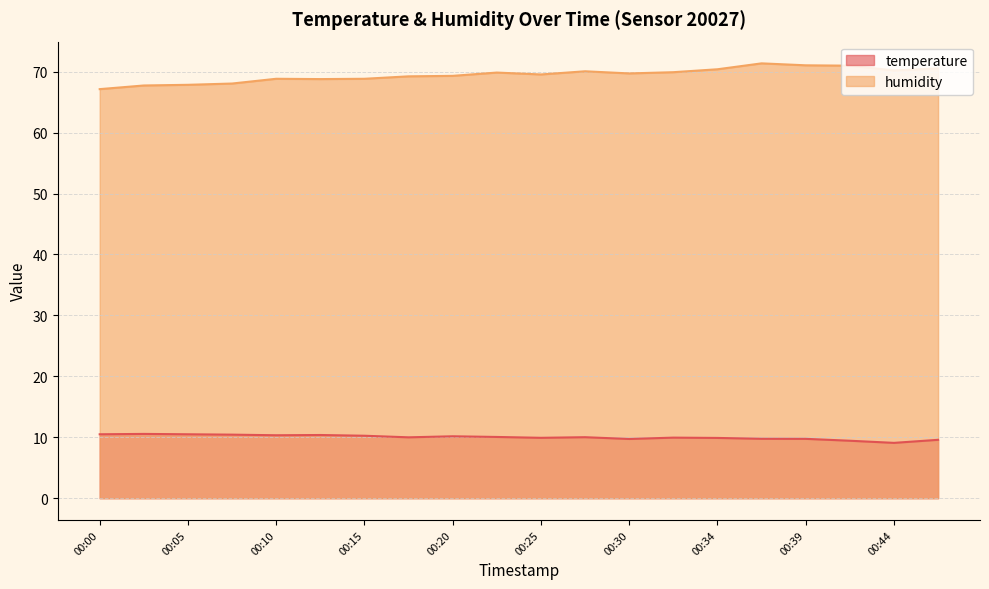

Where is temperature nearest to the value 9?

00:44